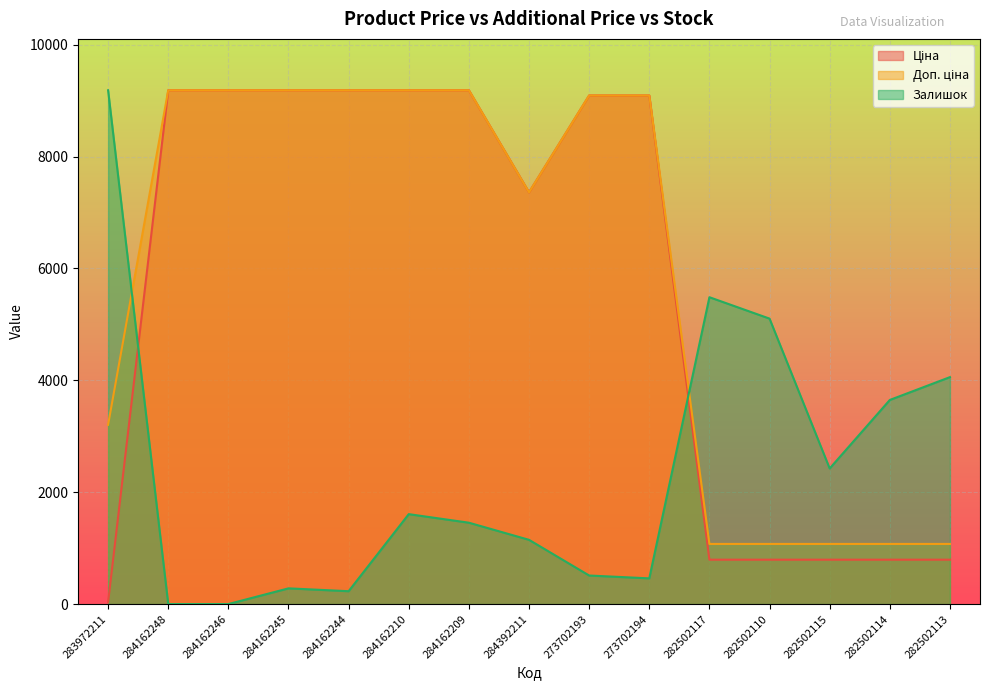

What is the difference between the Залишок values at 282502113 and 282502115?

1632.9